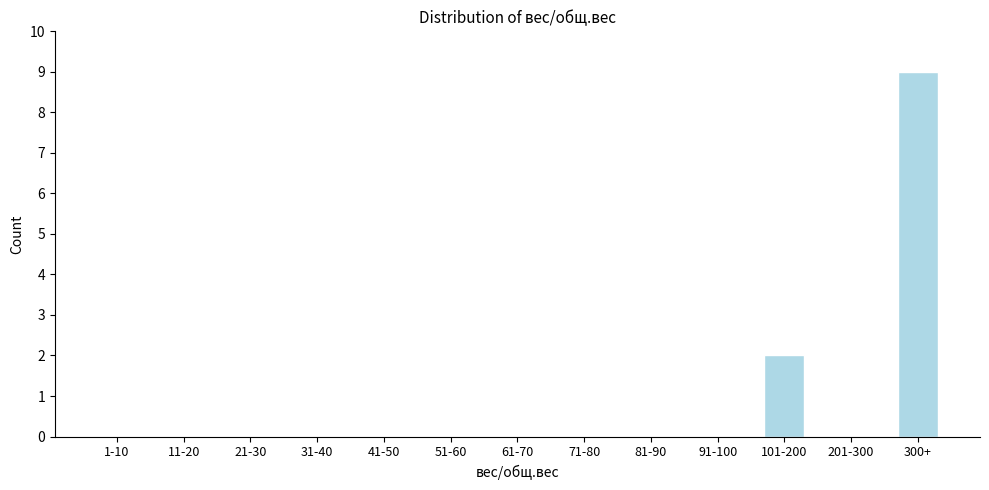

Reading left to right, what are all the values shown in this chart?

1-10=0	11-20=0	21-30=0	31-40=0	41-50=0	51-60=0	61-70=0	71-80=0	81-90=0	91-100=0	101-200=2	201-300=0	300+=9